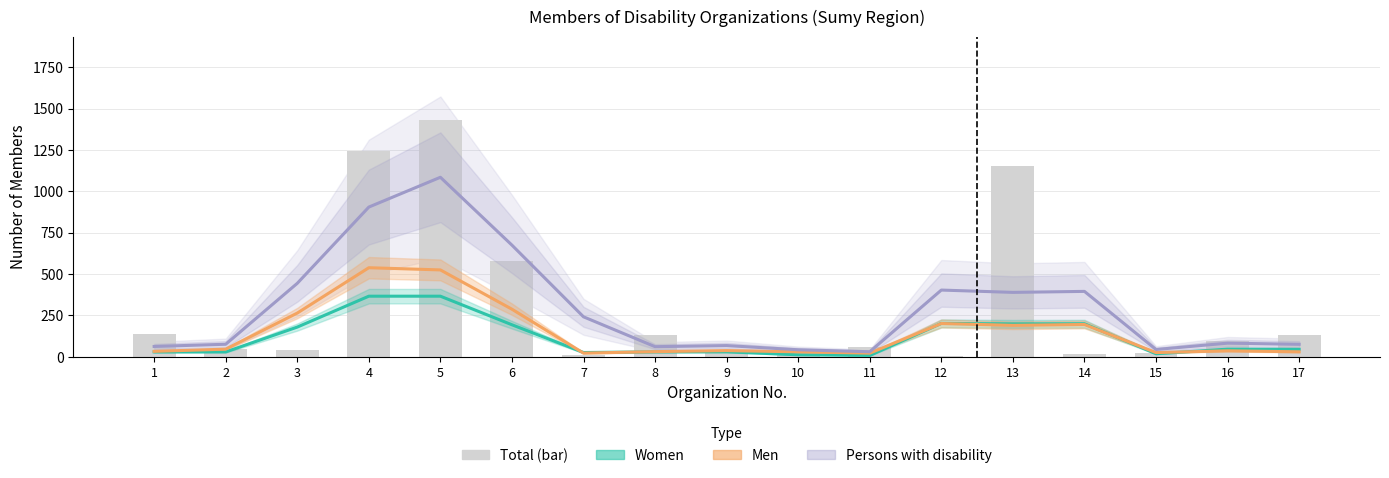

Rank the series at 6 from highest to lowest value.

Persons with disability, Men, Women